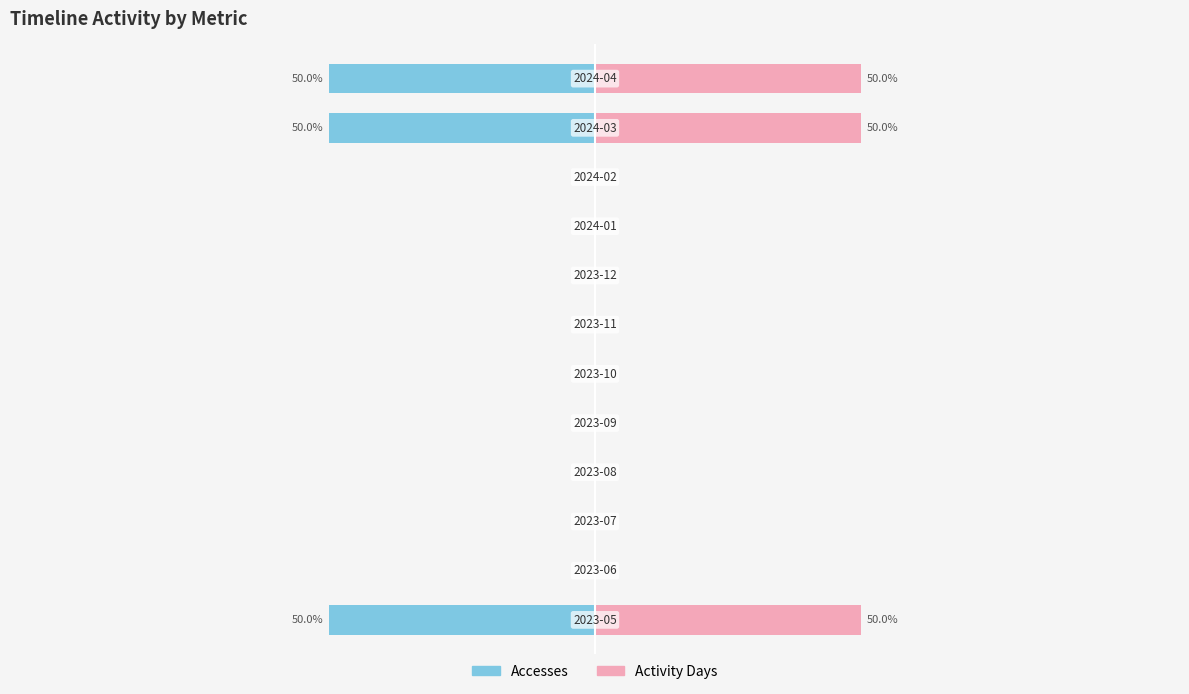

What is the value of the Accesses bar at the 12th from the left?

-50